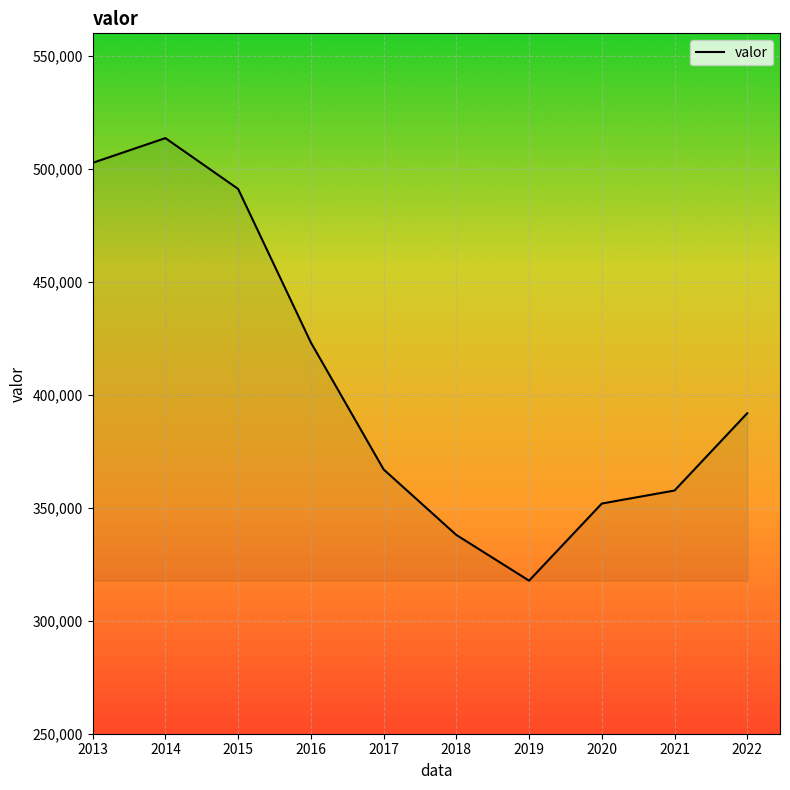

Rank the categories by value from lowest to highest.

2019, 2018, 2020, 2021, 2017, 2022, 2016, 2015, 2013, 2014